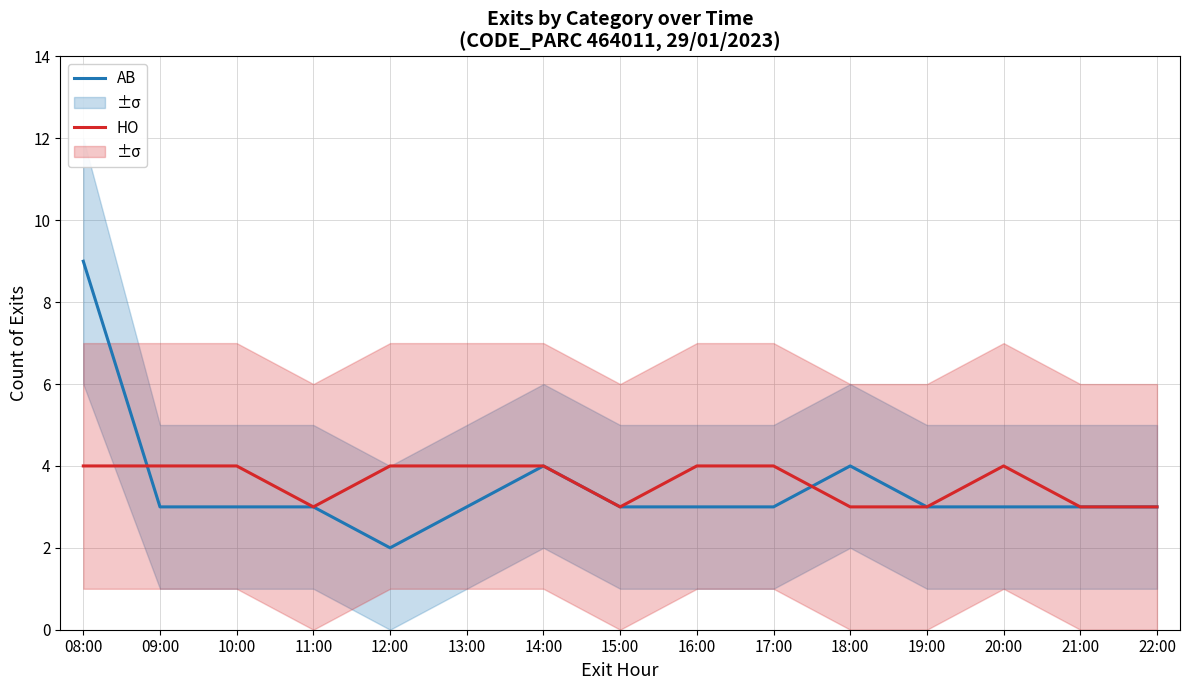

Which series has the largest range (max minus min)?

AB